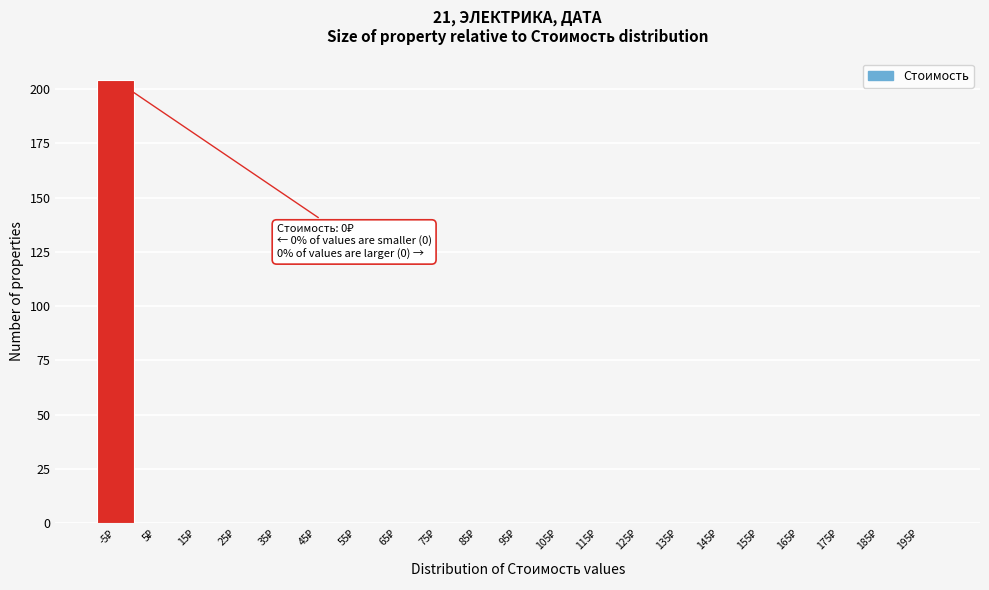

What is the maximum value shown in the chart?

204